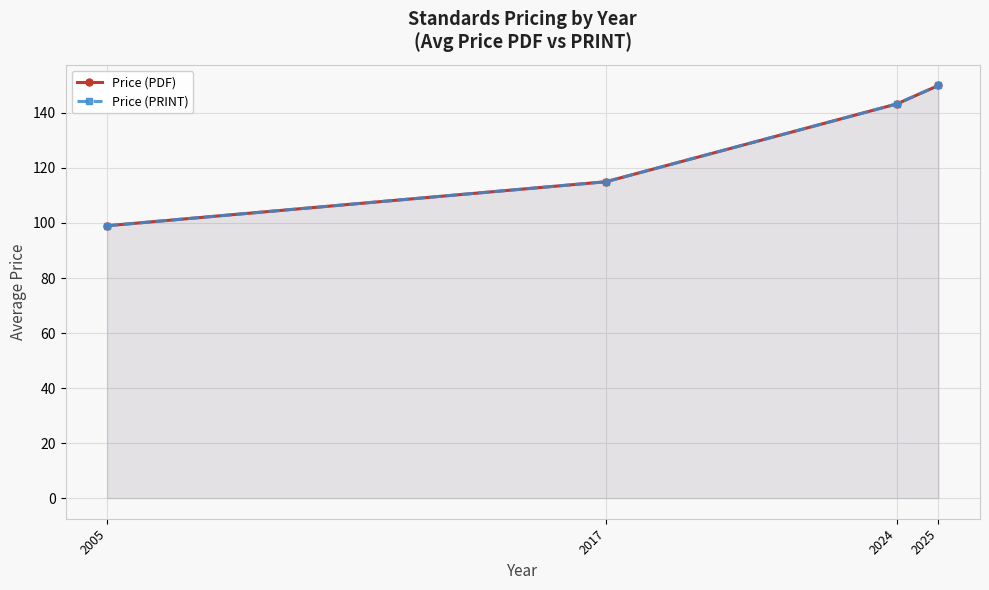

Which series has the widest spread of values?

Price (PDF)